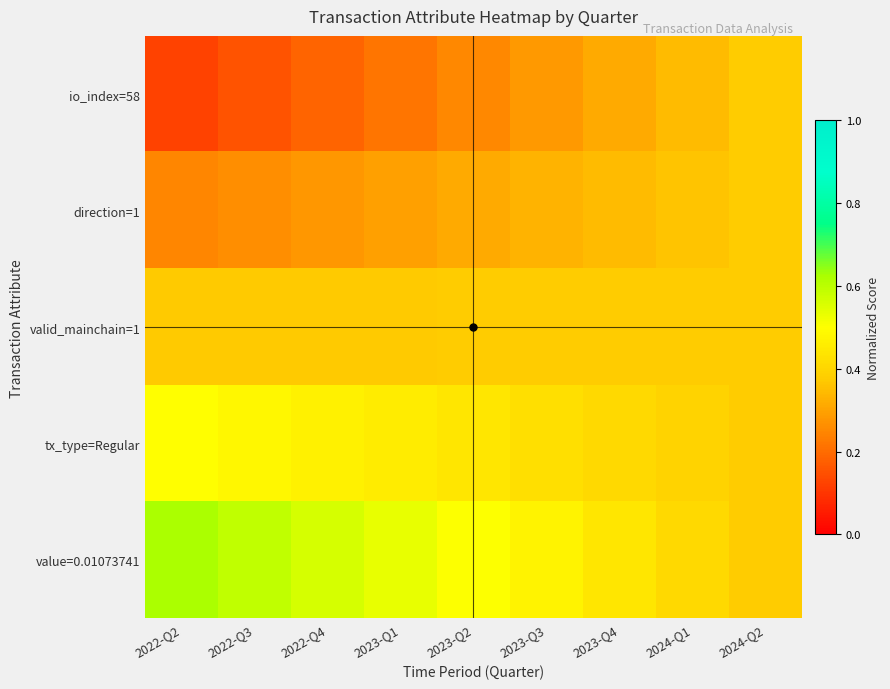

What is the total value across all series at 2022-Q2?

1.9